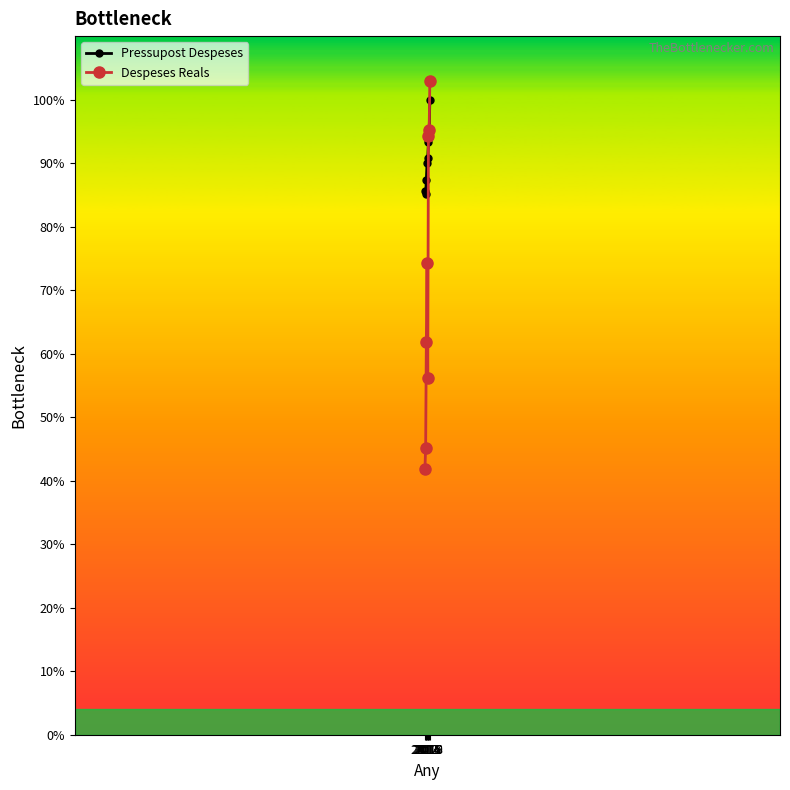

Rank the series by their maximum value, from lowest to highest.

Pressupost Despeses, Despeses Reals